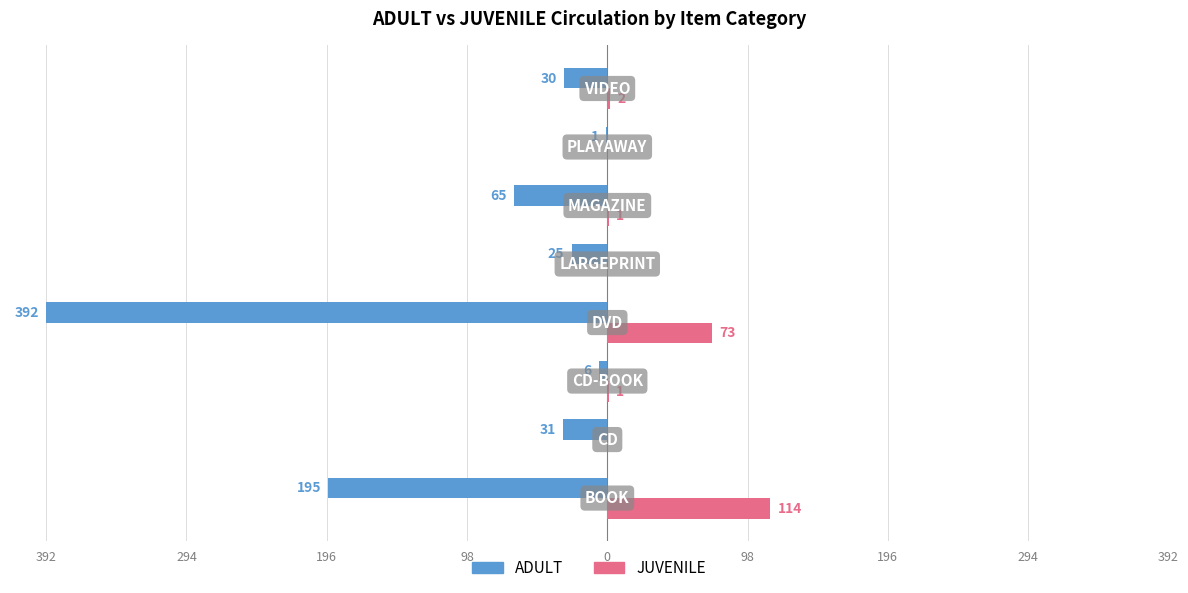

What are all the series names shown in the legend?

ADULT, JUVENILE